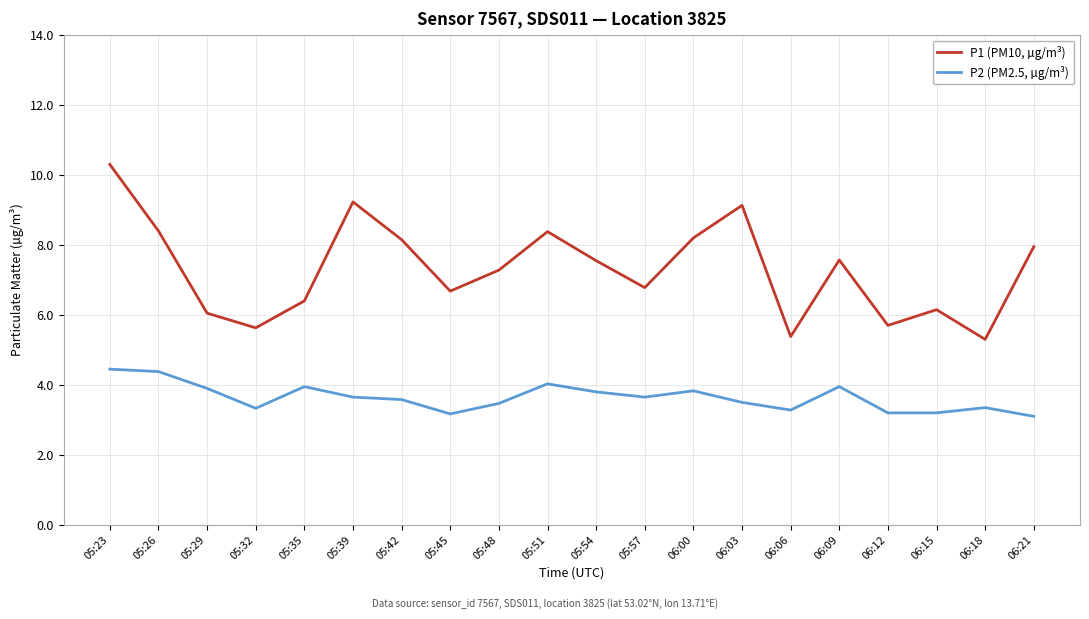

What position from the left is 05:26?

2